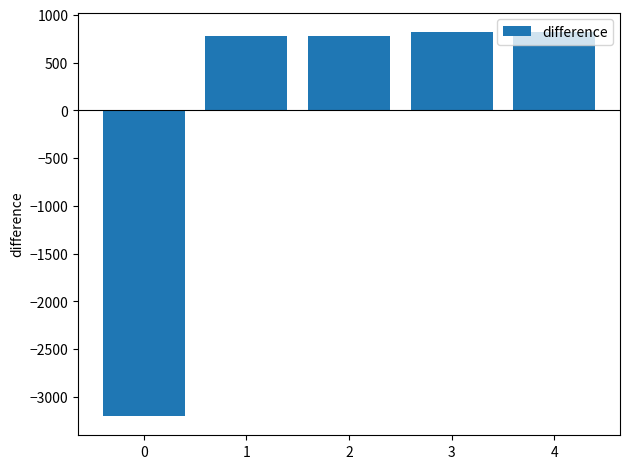

What is the maximum value shown in the chart?

822.4